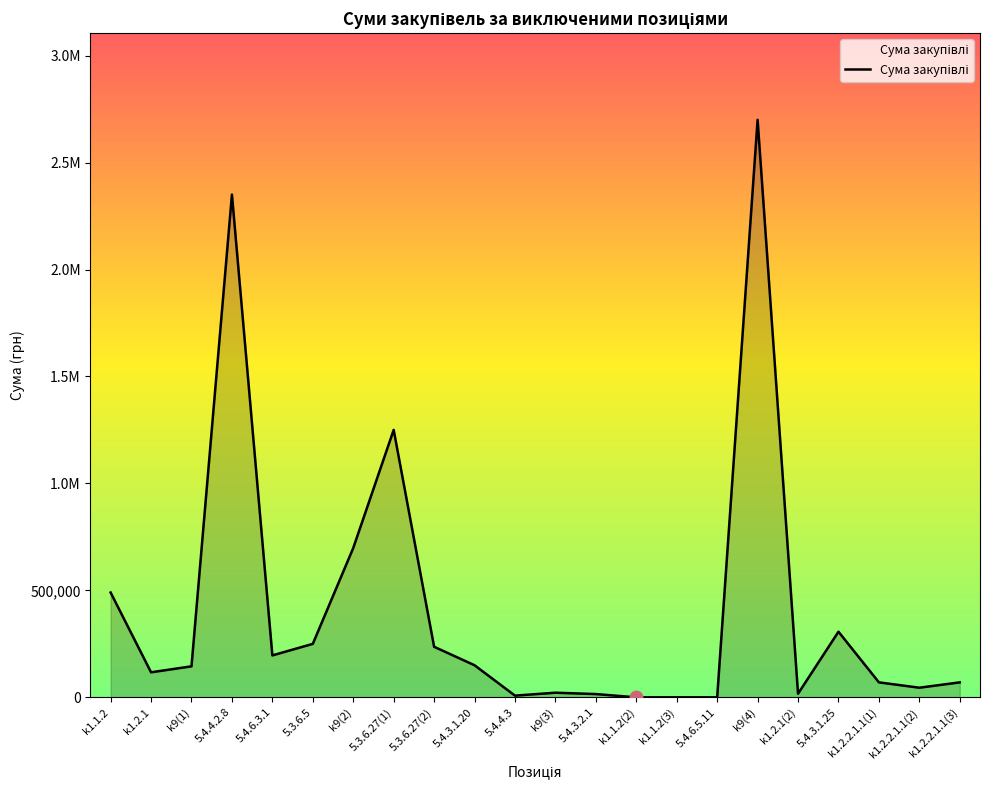

Does the chart have visible grid lines?

No